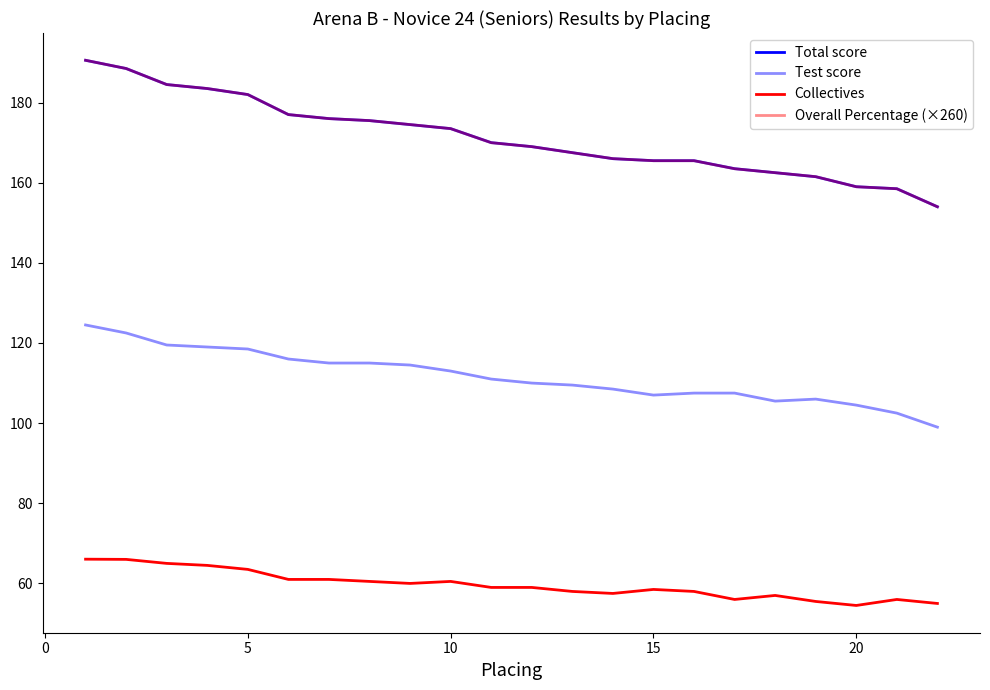

How many lines are shown in the chart?

4